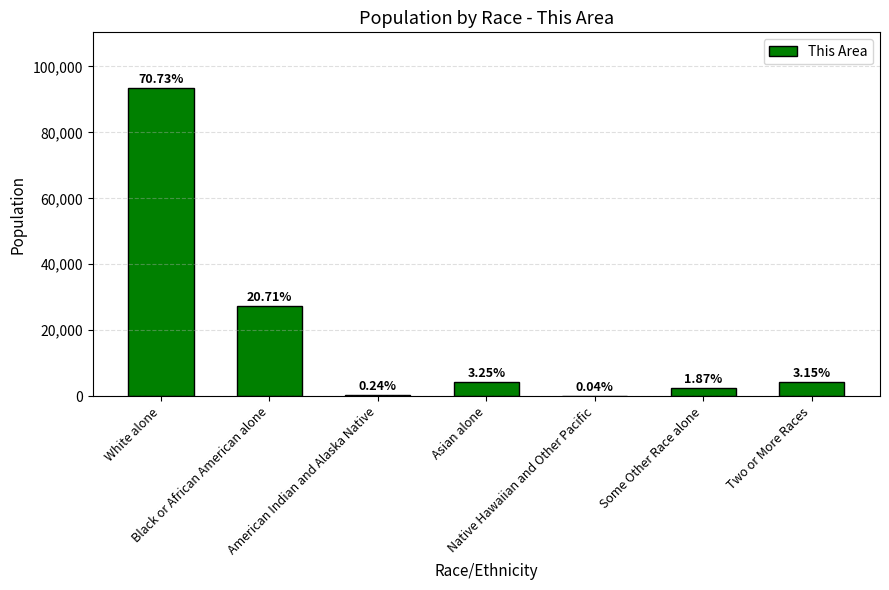

Are the bars horizontal?

No